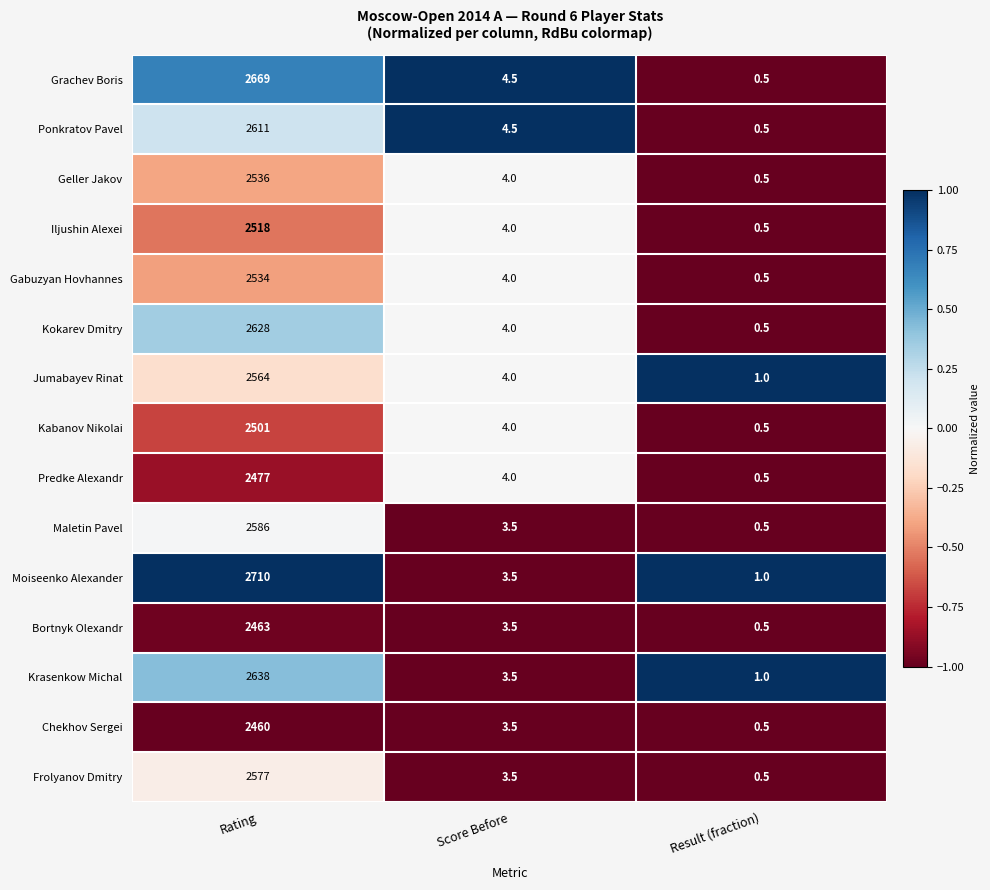

Count the number of data series in this chart.

15